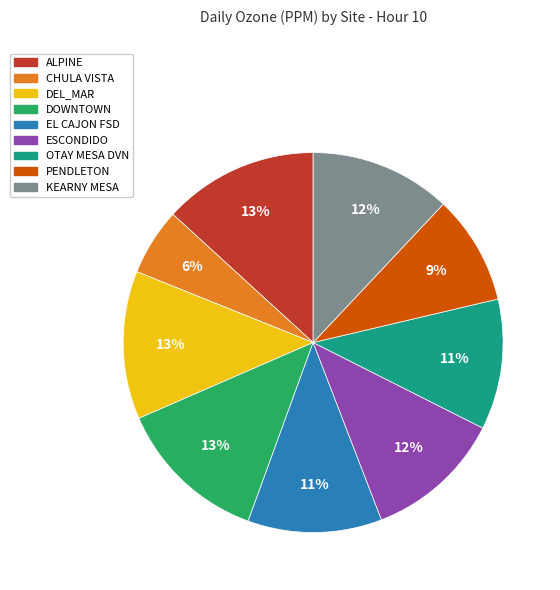

To the nearest percent, what is the difference between the DOWNTOWN and KEARNY MESA slice percentages?

1%